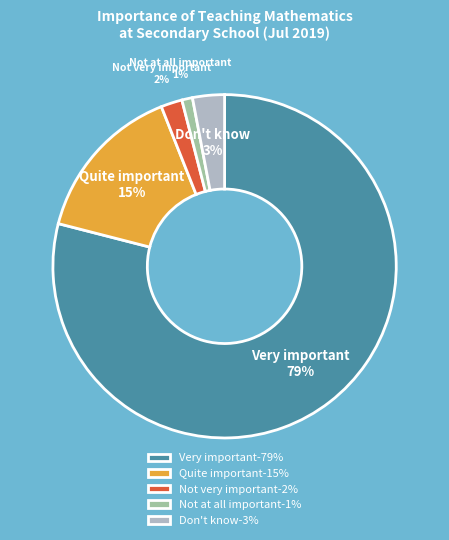

Between Not at all important and Quite important, which is larger?

Quite important